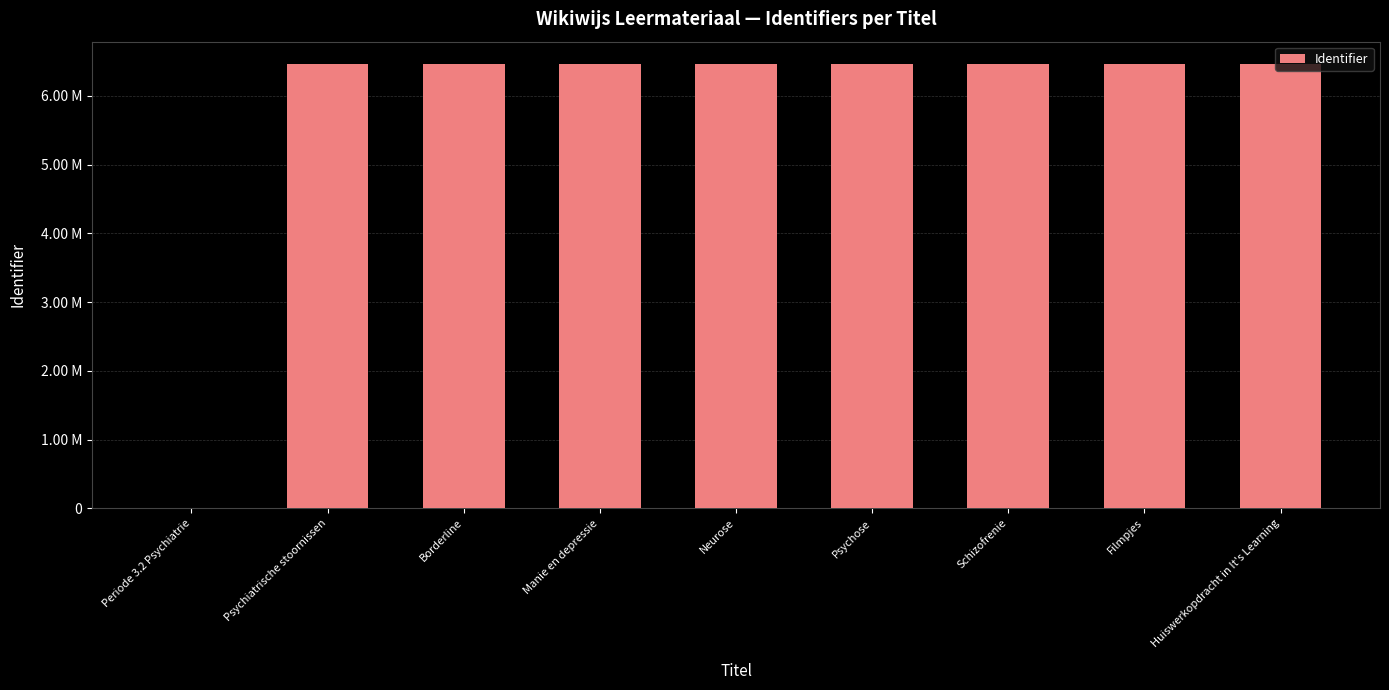

Are the bars horizontal?

No